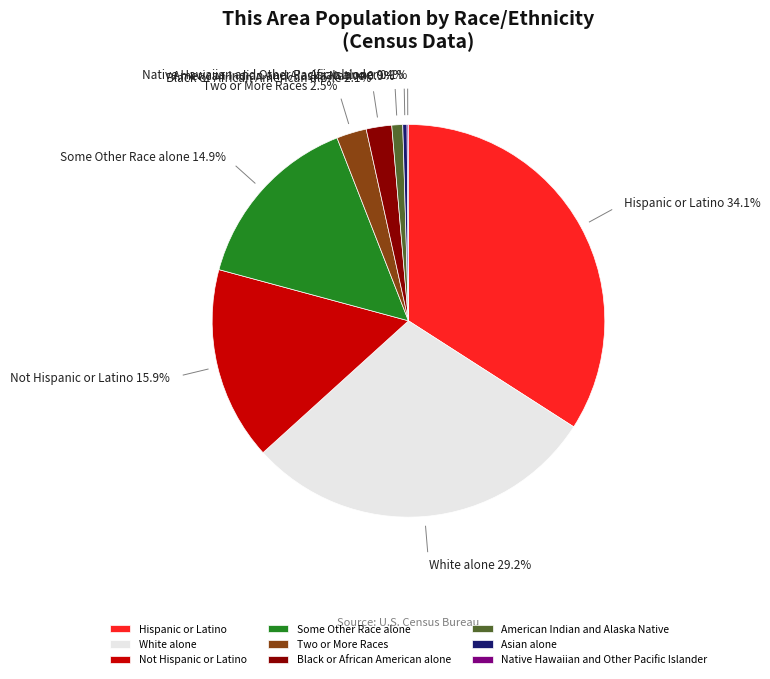

To the nearest percent, what percentage of the pie is Black or African American alone?

2%